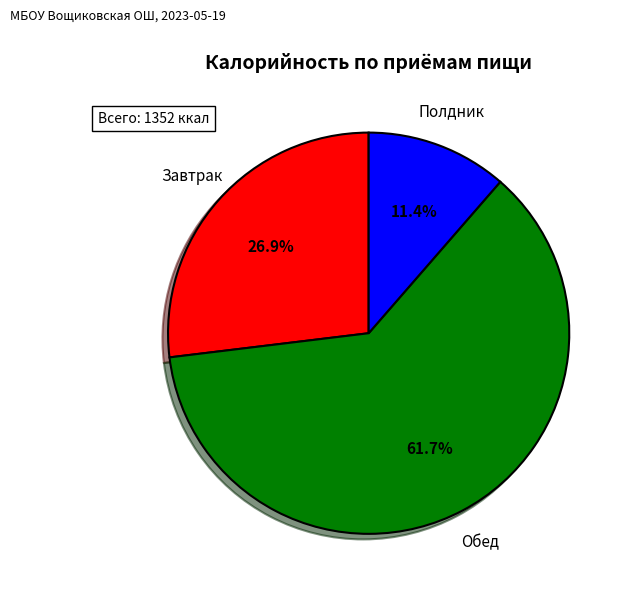

Is there a majority slice in this chart?

Yes